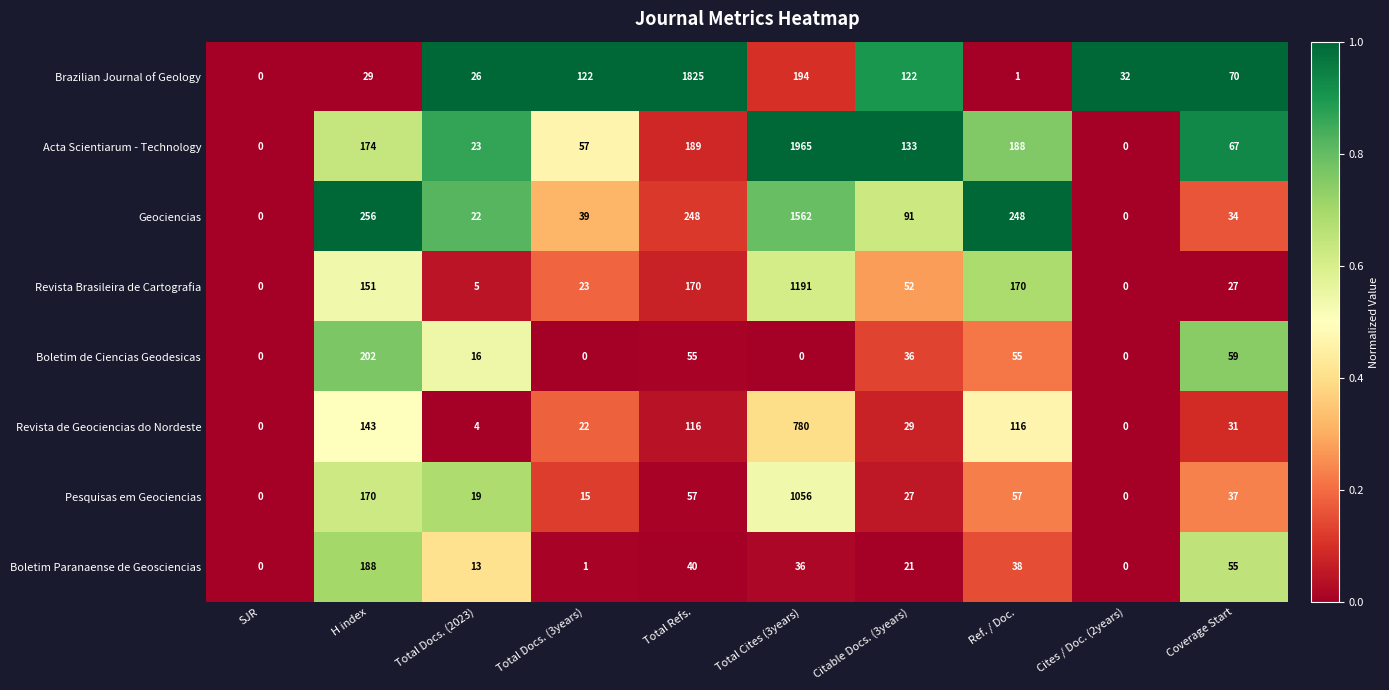

Which category has the highest value in the Boletim de Ciencias Geodesicas series?

H index